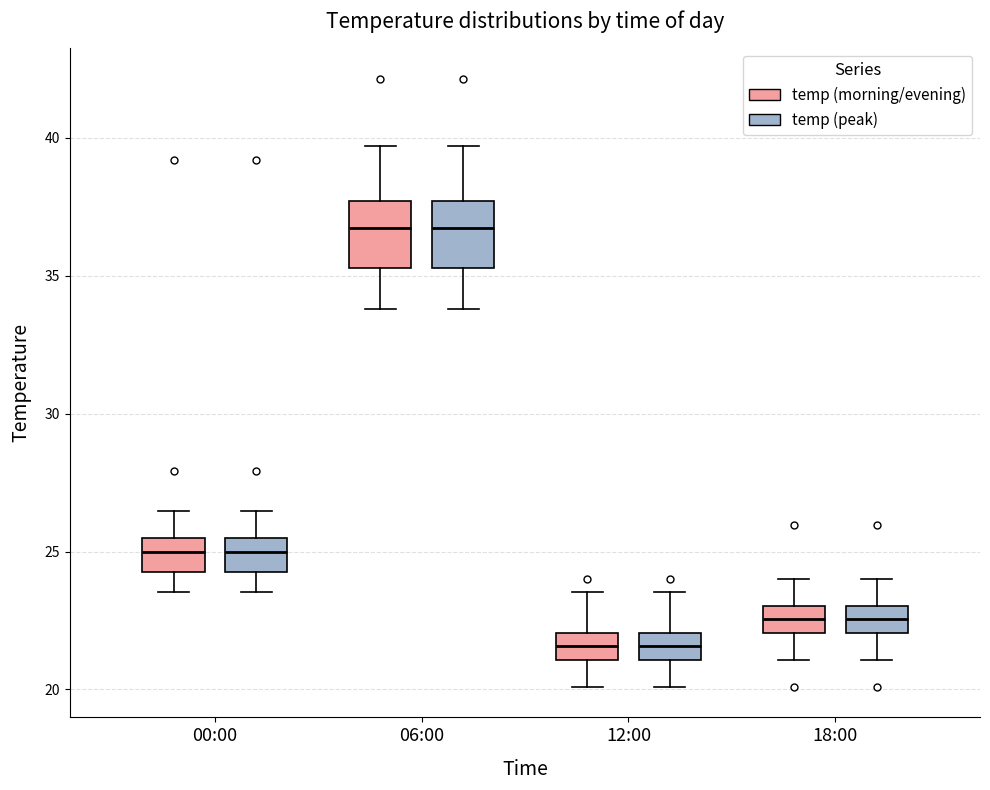

Where does the upper whisker of the box for 06:00 (temp (peak)) end on the y-axis? The values are not printed on the chart, so give them approximately, as read against the axis.

39.5